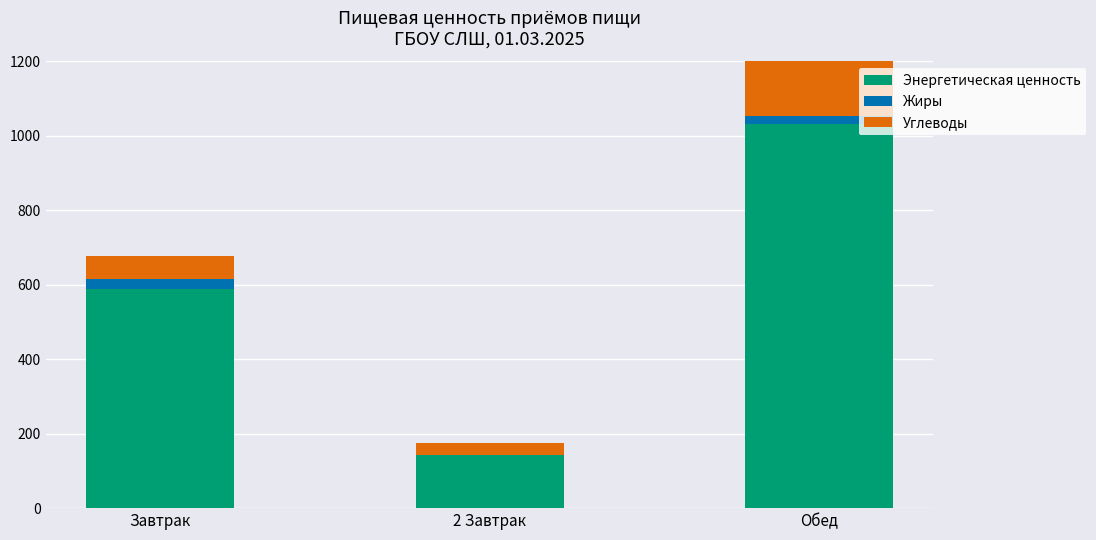

What is the difference between the Углеводы values at Завтрак and Обед?

121.8